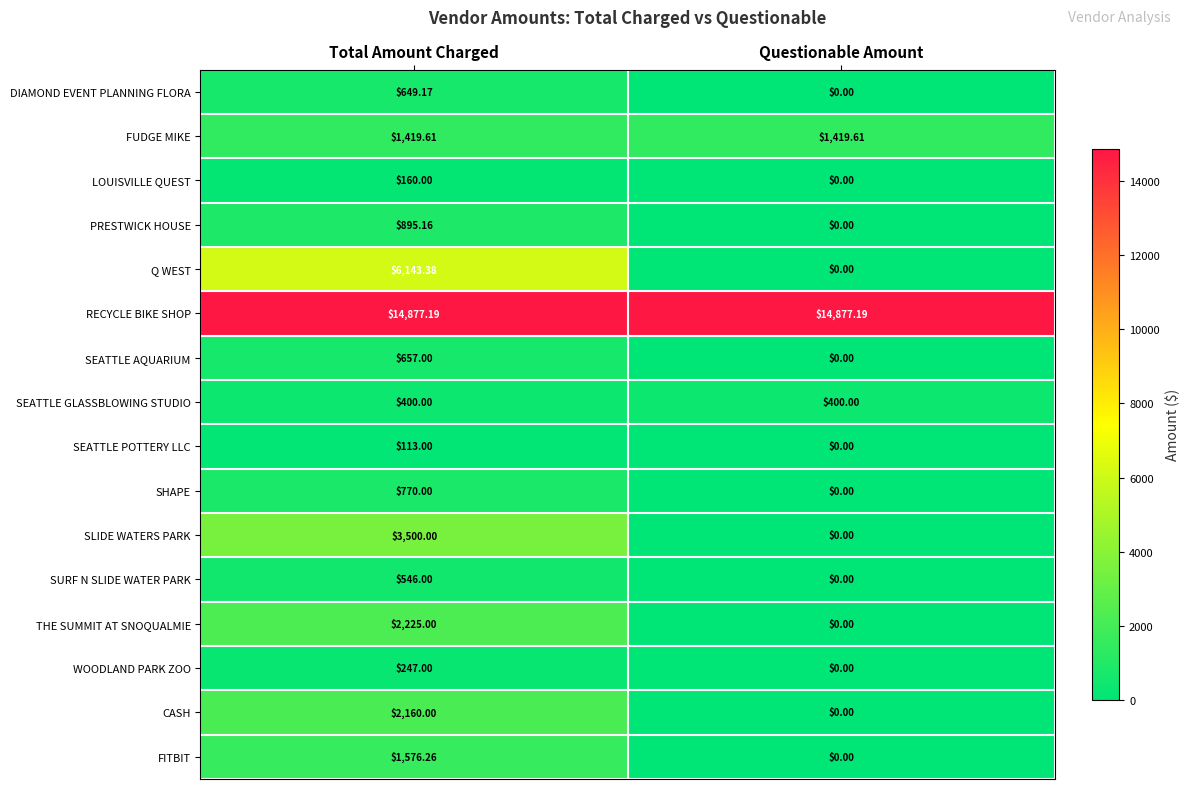

Between Total Amount Charged and Questionable Amount, which series saw the biggest shift?

Q WEST